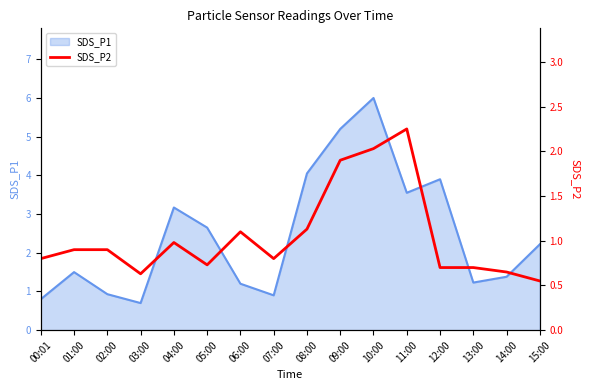

At which label does SDS_P1 reach its peak?

10:00